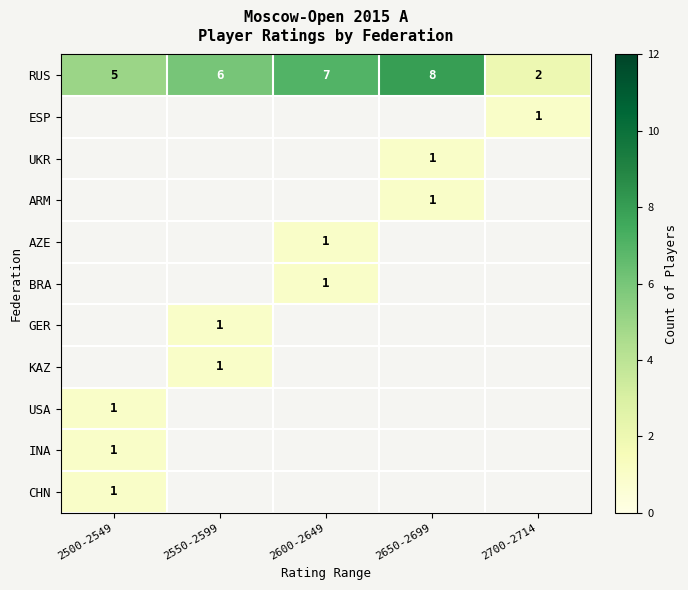

Is it true that RUS equals 9 at 2500-2549?

False